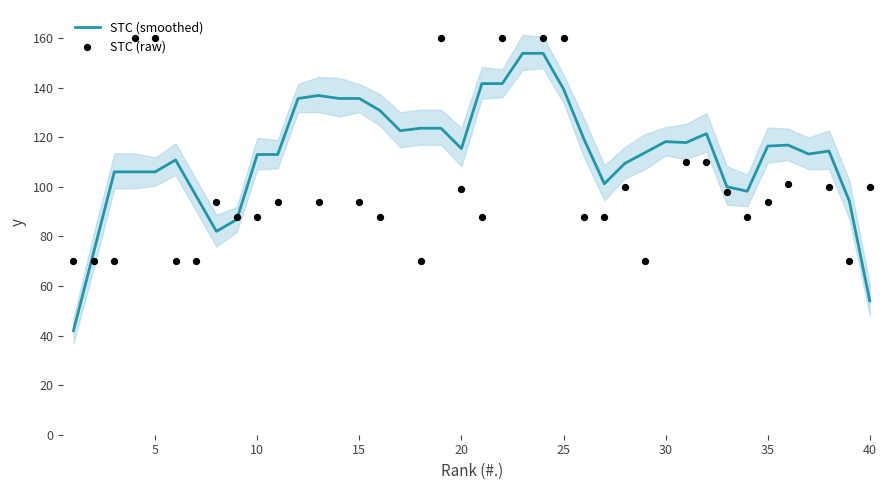

At how many categories does at least one series exceed 74?

38